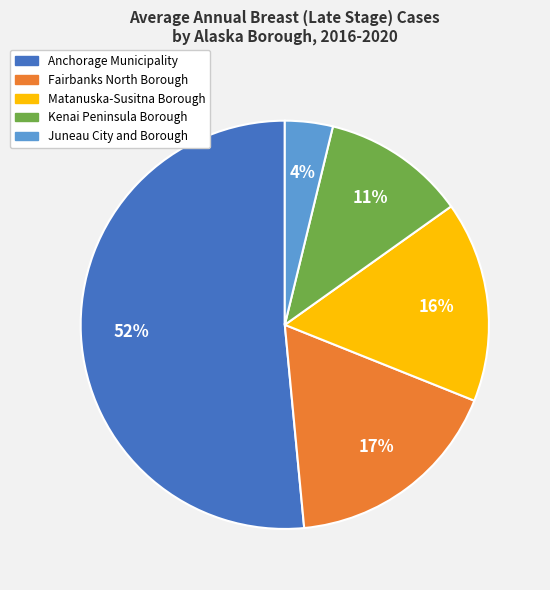

Is Anchorage Municipality the majority of the pie?

Yes